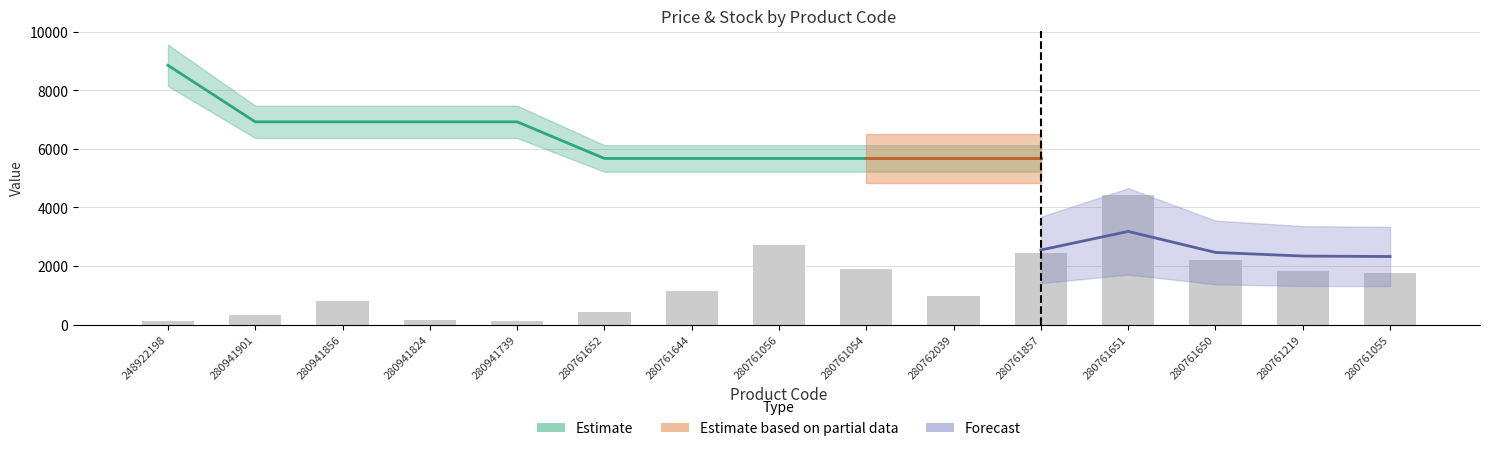

What is the label of the 3rd bar from the right?

280761650